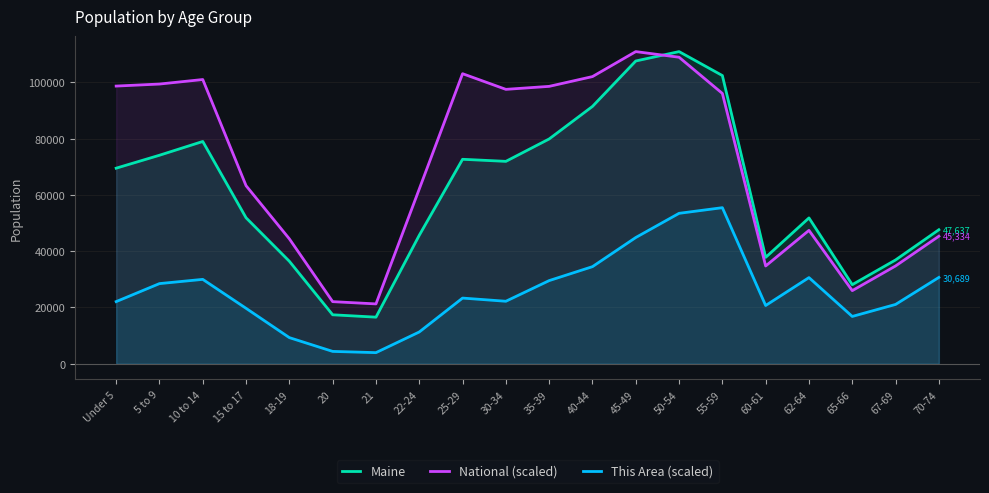

Which series has the widest spread of values?

Maine